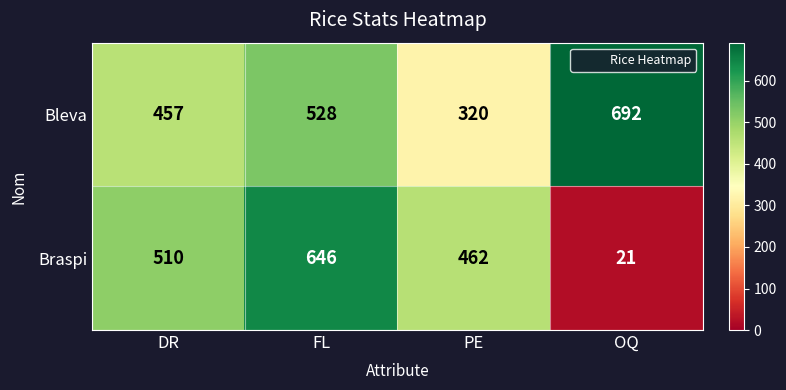

At which category is the sum across all series the highest?

FL